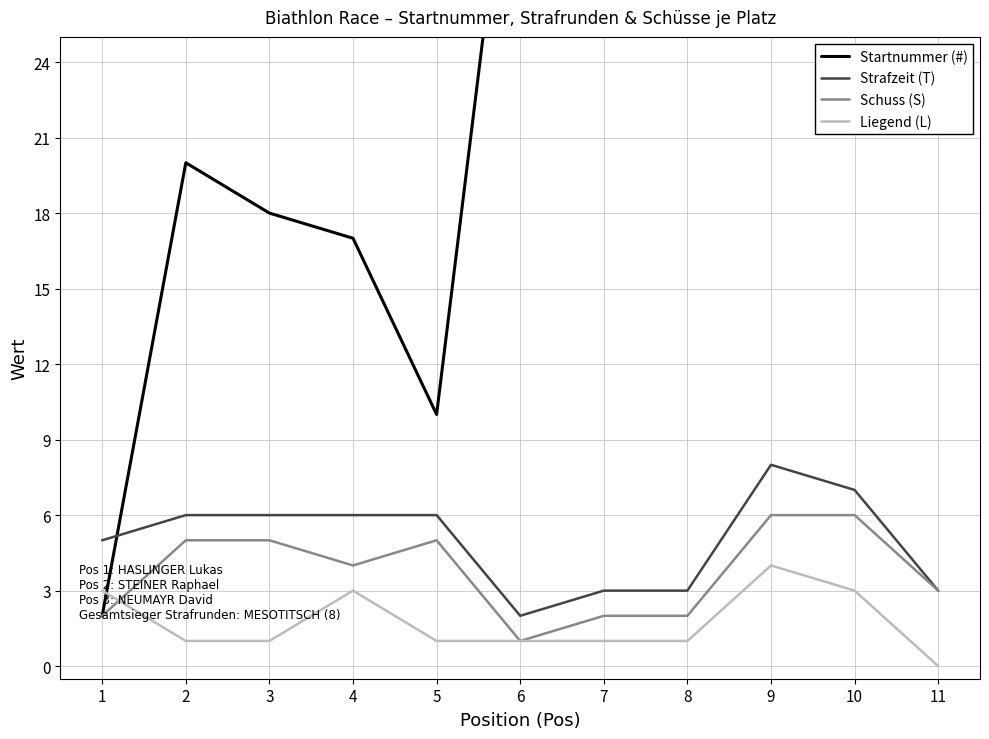

Which series changed the most between 2 and 5?

Startnummer (#)